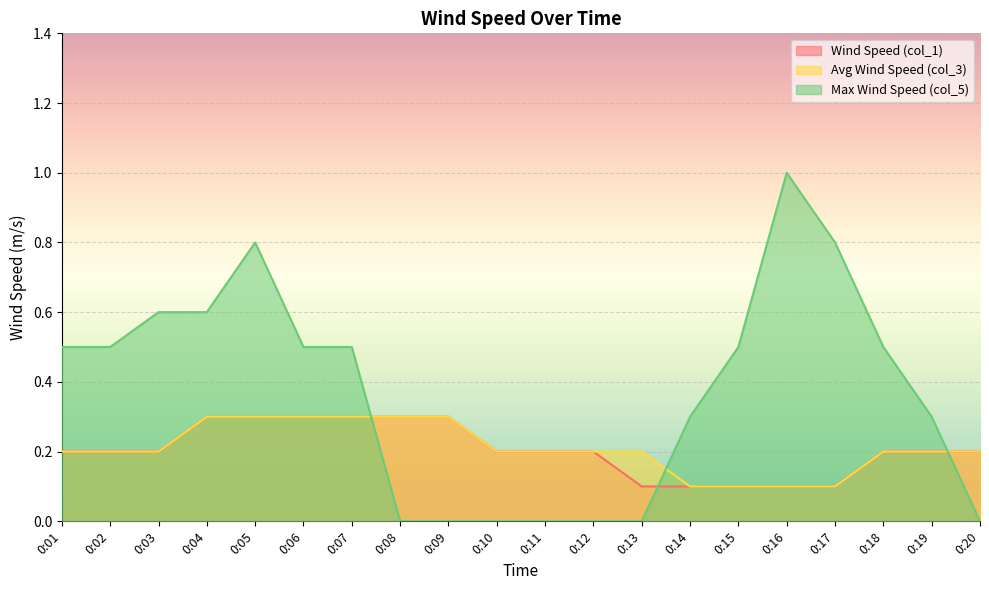

What is the value of the Max Wind Speed (col_5) point at the 14th from the left?

0.3